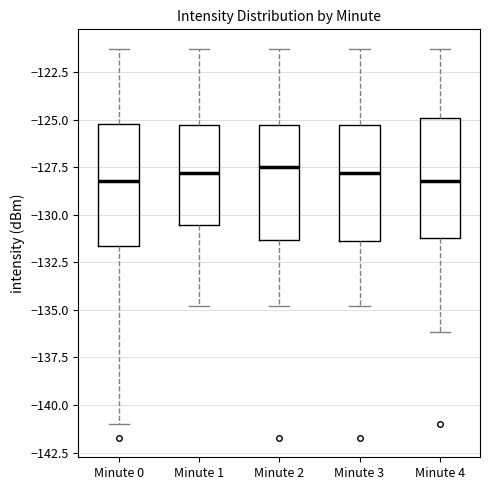

Reading left to right, transcribe this box plot: for each box, give where its median line is, the range the box spans, and where its two whiskers end, as read against the y-axis. The values are not printed on the chart, so give them approximately, as read against the axis.

Minute 0: median -128.0, box -131.5 to -125.0, whiskers -141.0 to -121.5
Minute 1: median -128.0, box -130.5 to -125.5, whiskers -135.0 to -121.5
Minute 2: median -127.5, box -131.5 to -125.5, whiskers -135.0 to -121.5
Minute 3: median -128.0, box -131.5 to -125.5, whiskers -135.0 to -121.5
Minute 4: median -128.0, box -131.0 to -125.0, whiskers -136.0 to -121.5